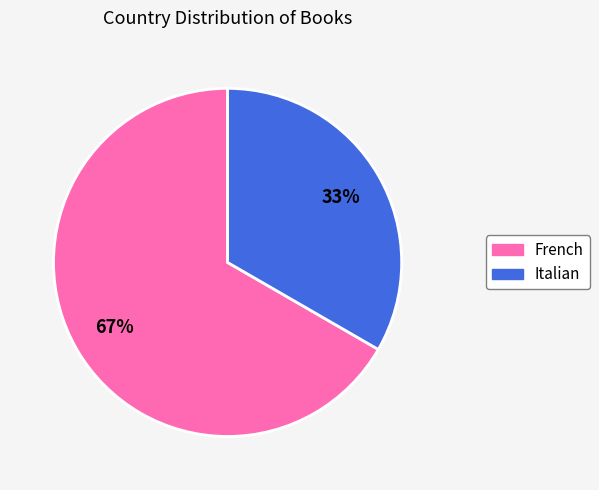

Which slice is the smallest?

Italian